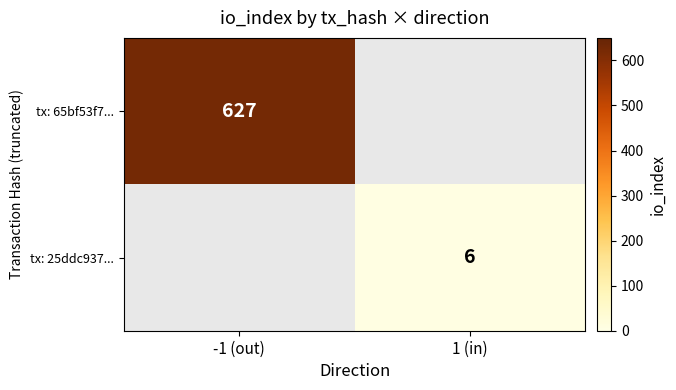

True or false: tx: 65bf53f7... has a value of 946 at -1 (out).

False